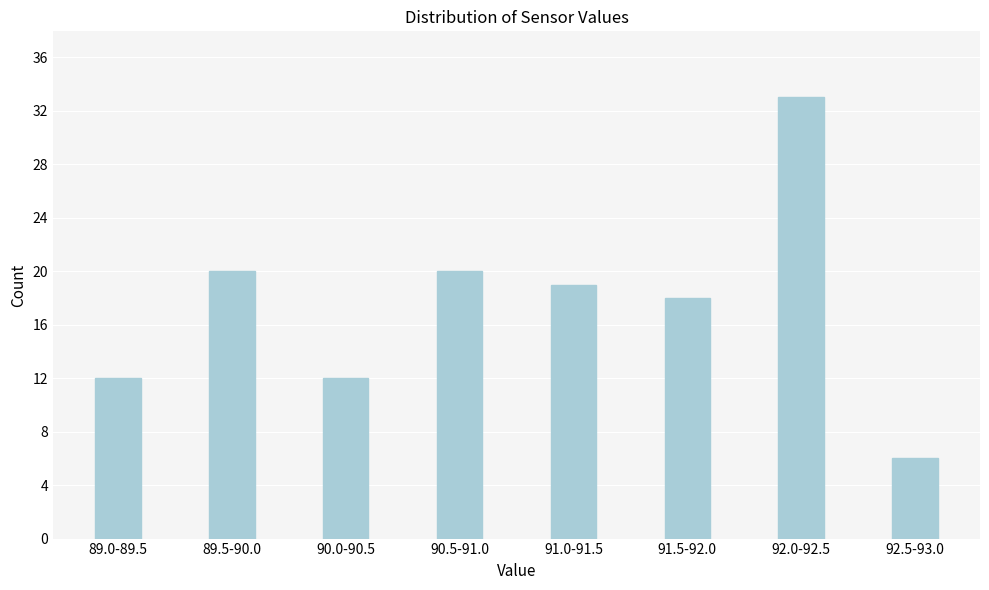

Reading left to right, what are all the values shown in this chart?

12	20	12	20	19	18	33	6